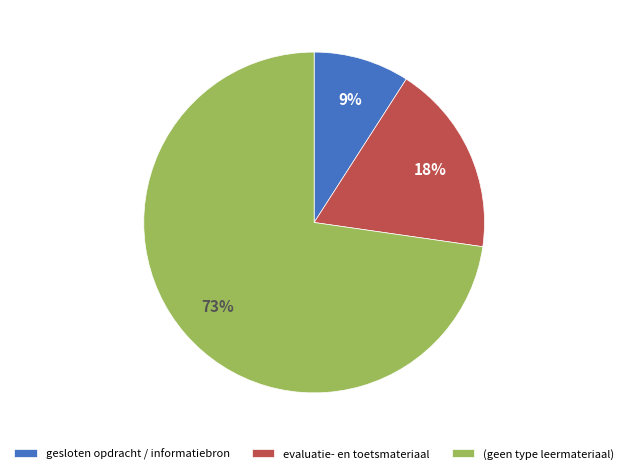

Combined, do (geen type leermateriaal) and evaluatie- en toetsmateriaal account for over 50%?

Yes